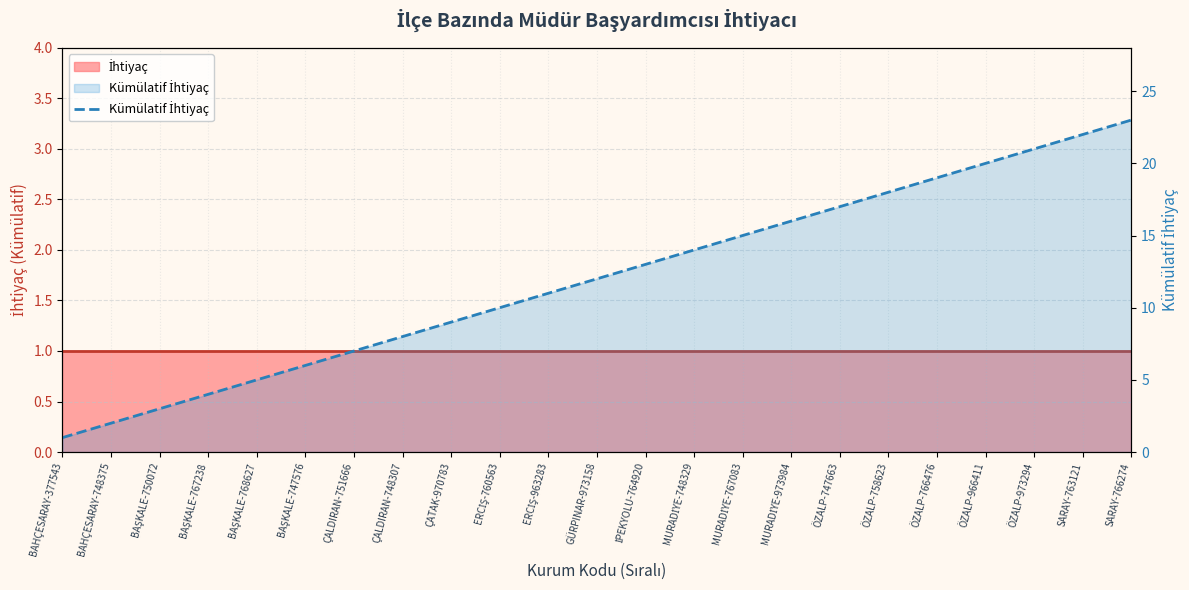

Reading left to right, transcribe all the data shown in this chart.

1	2	3	4	5	6	7	8	9	10	11	12	13	14	15	16	17	18	19	20	21	22	23